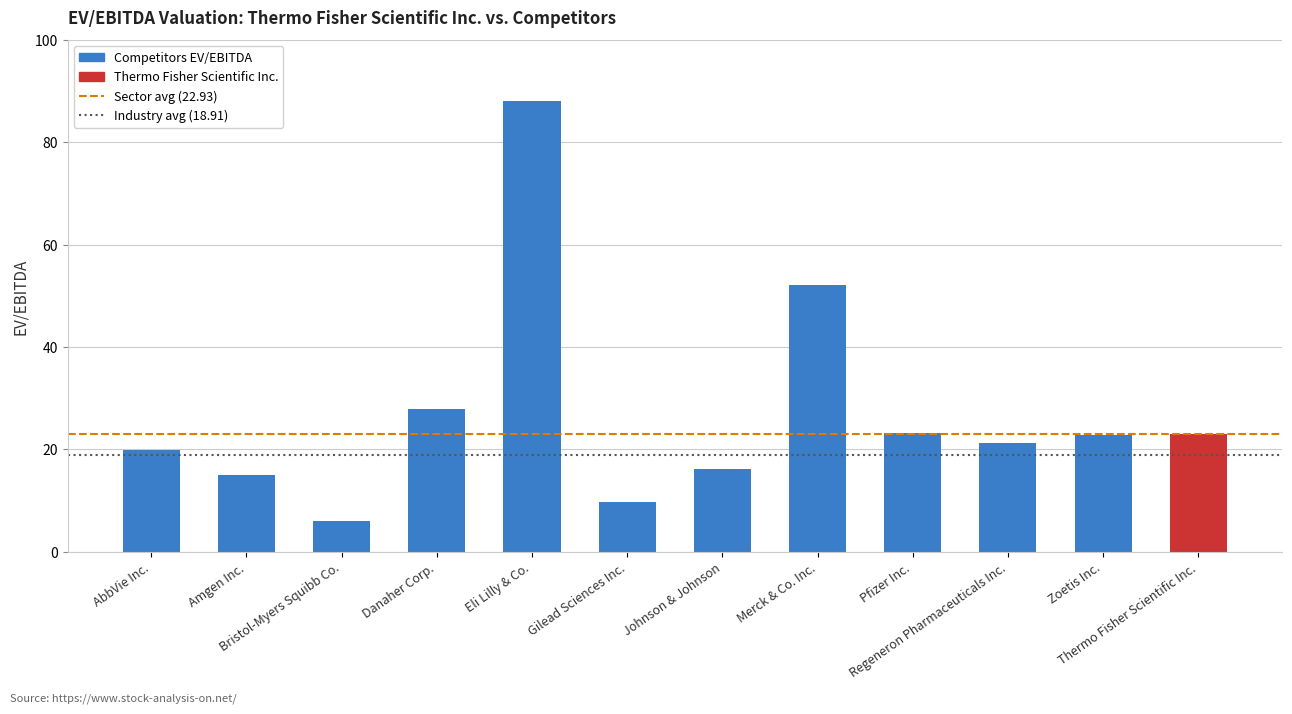

What is the approximate value at Pfizer Inc.?

23.2